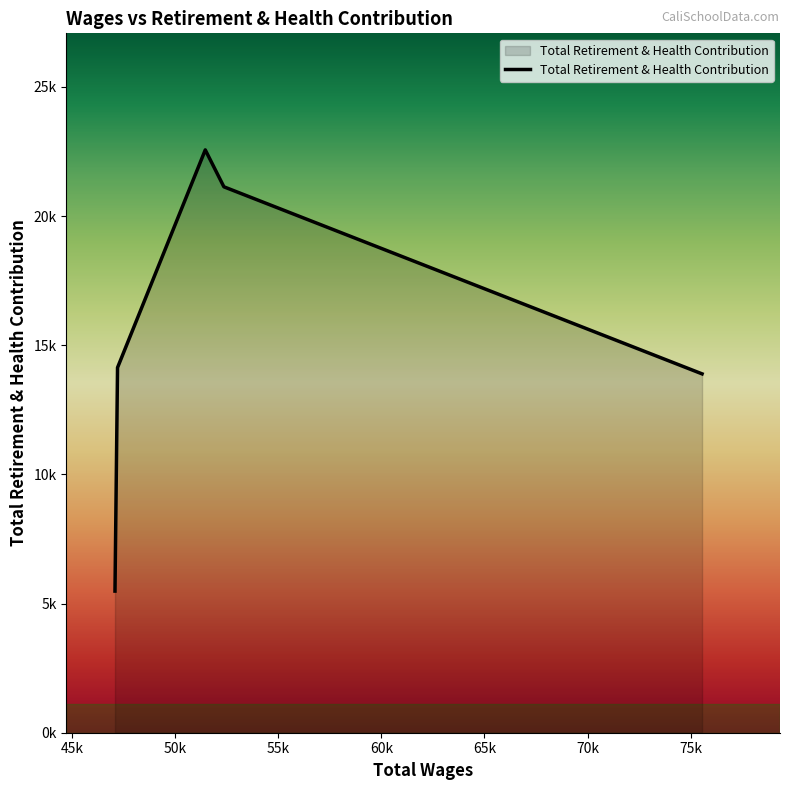

What is the label of the 4th point from the right?

45k